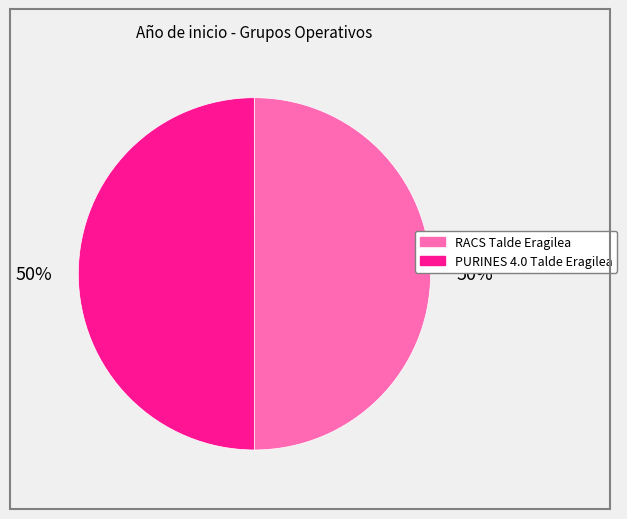

To the nearest percent, what percentage of the pie is PURINES 4.0 Talde Eragilea?

50%